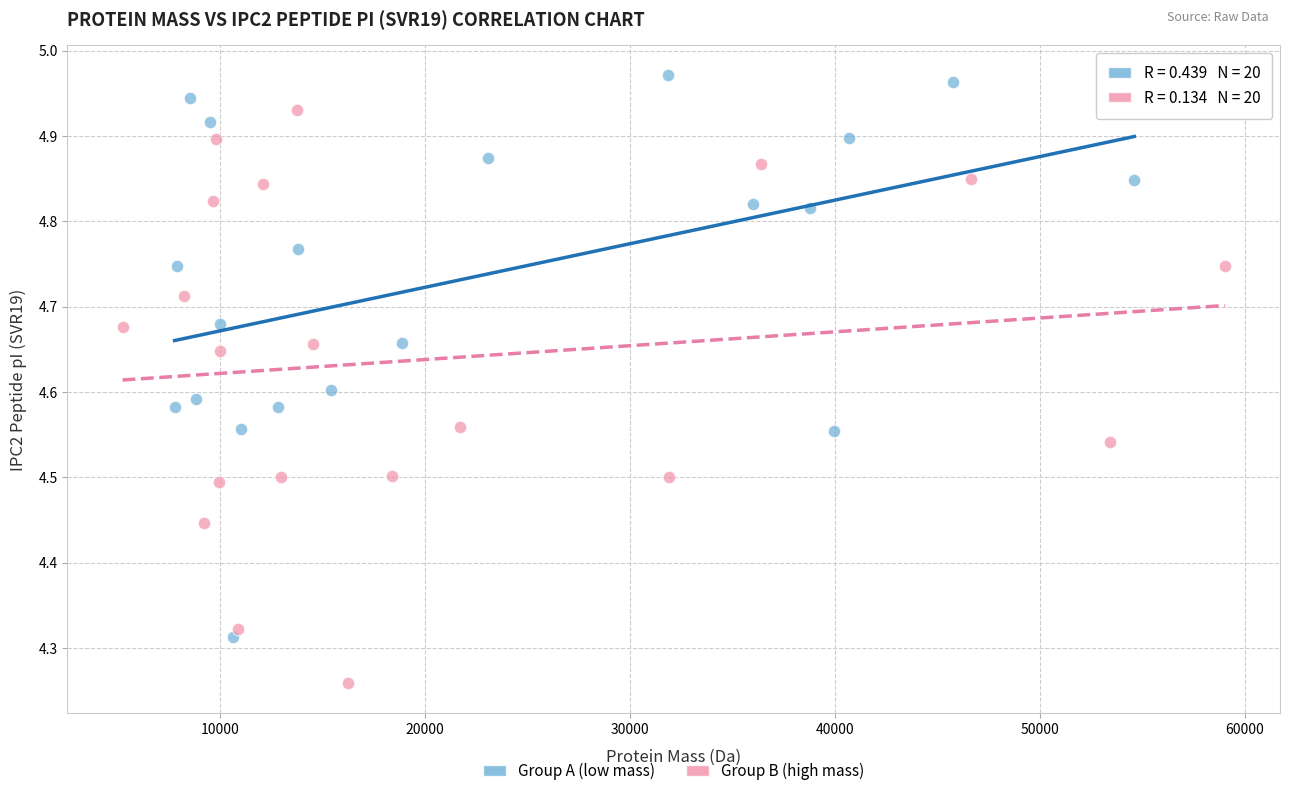

Which series has the largest Y range (max minus min)?

Group B (high mass)